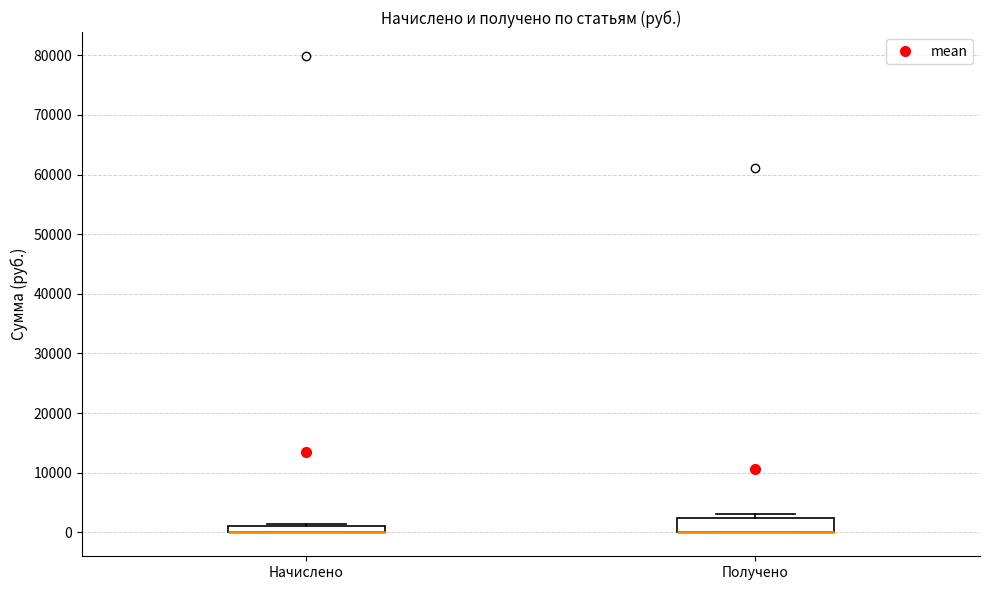

Where is the upper edge of the box for Начислено on the y-axis? The values are not printed on the chart, so give them approximately, as read against the axis.

1000